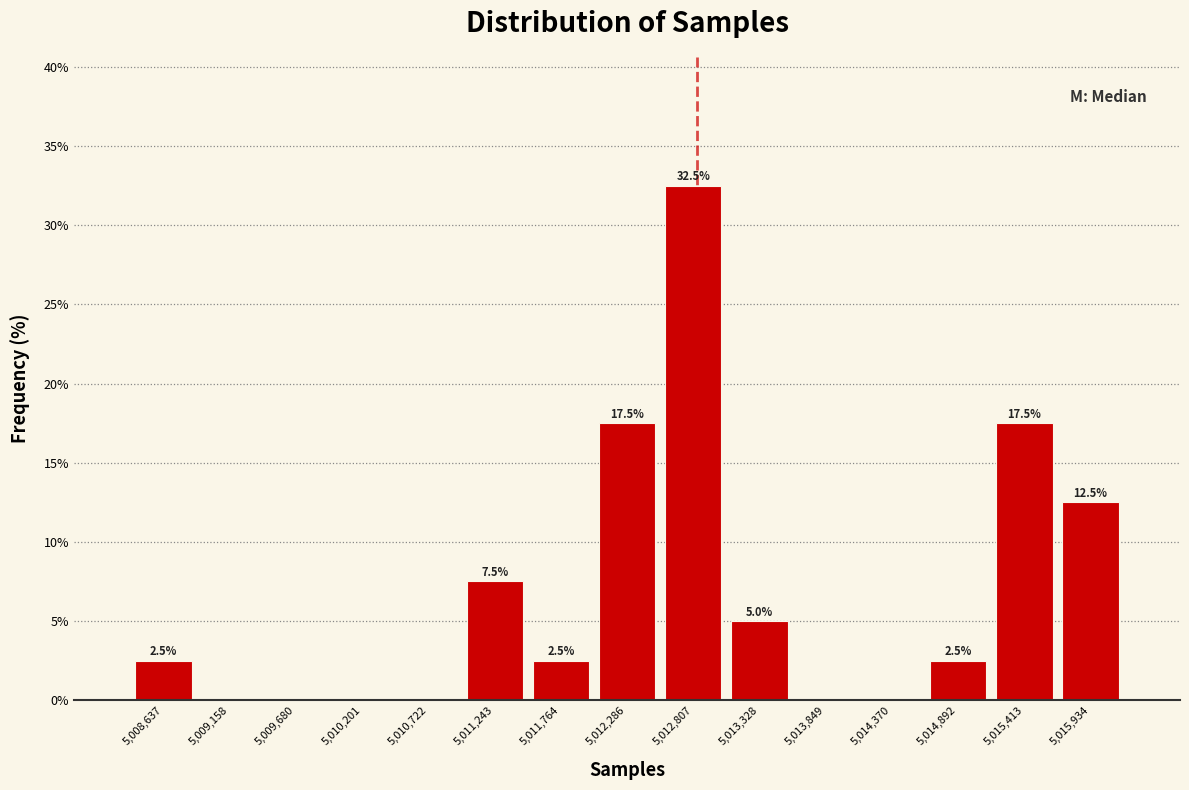

Over which range of the x-axis is the bar tallest?

5012500 to 5013100